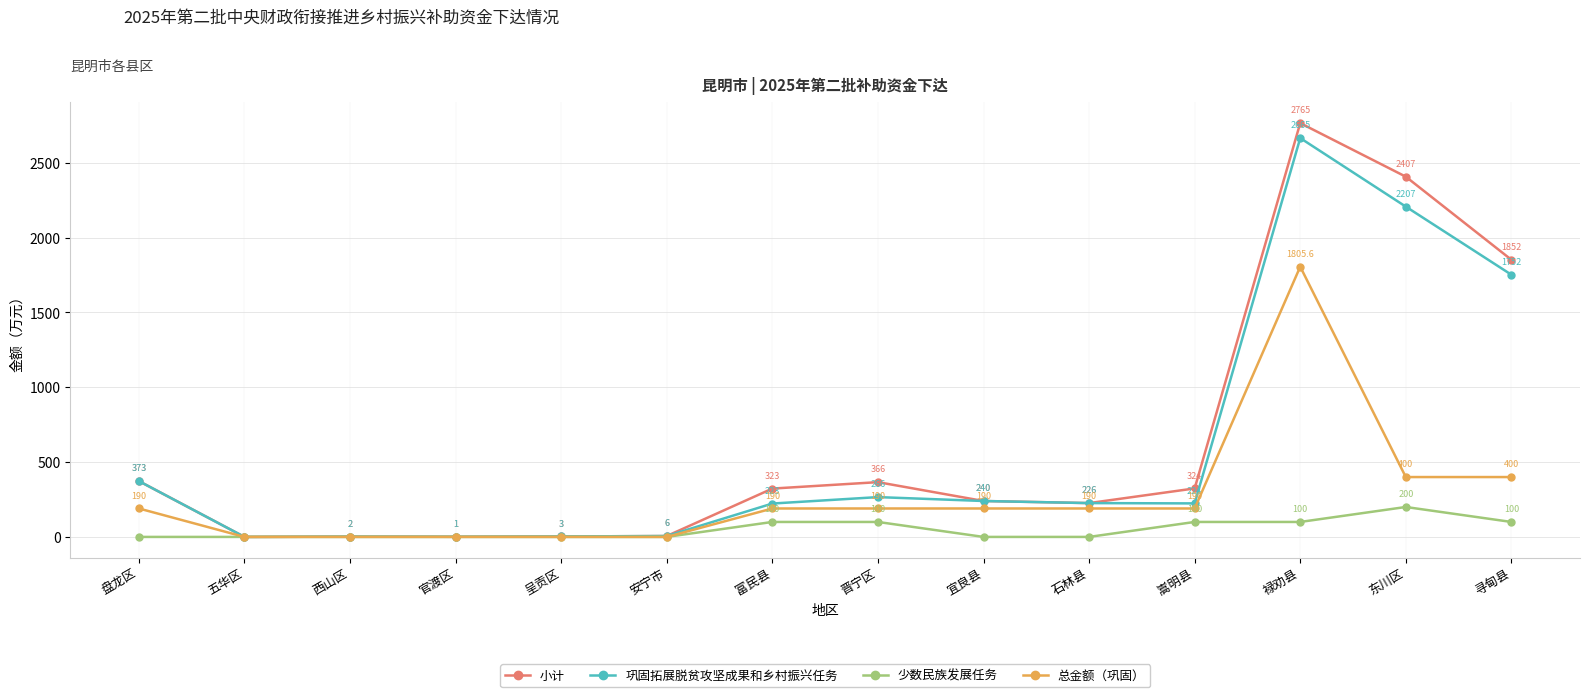

What is the maximum value shown in the chart?

2765.0